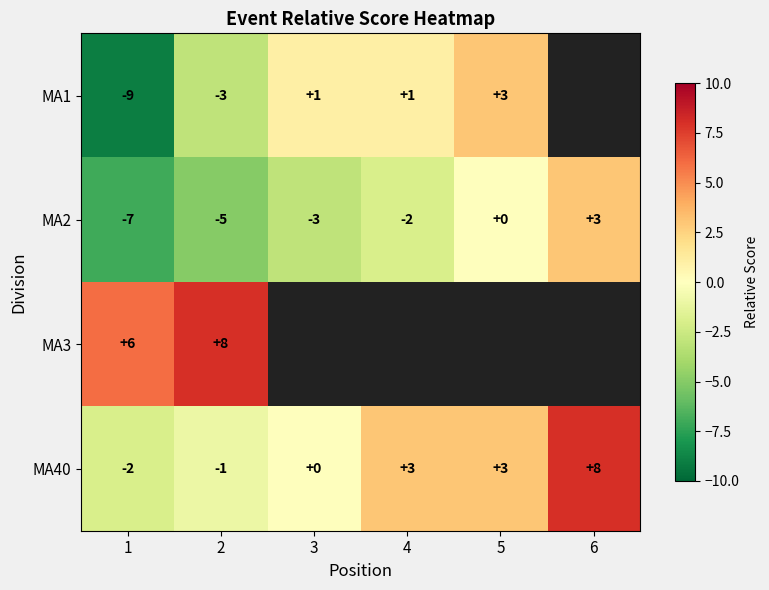

Which category has the highest value in the MA40 series?

6